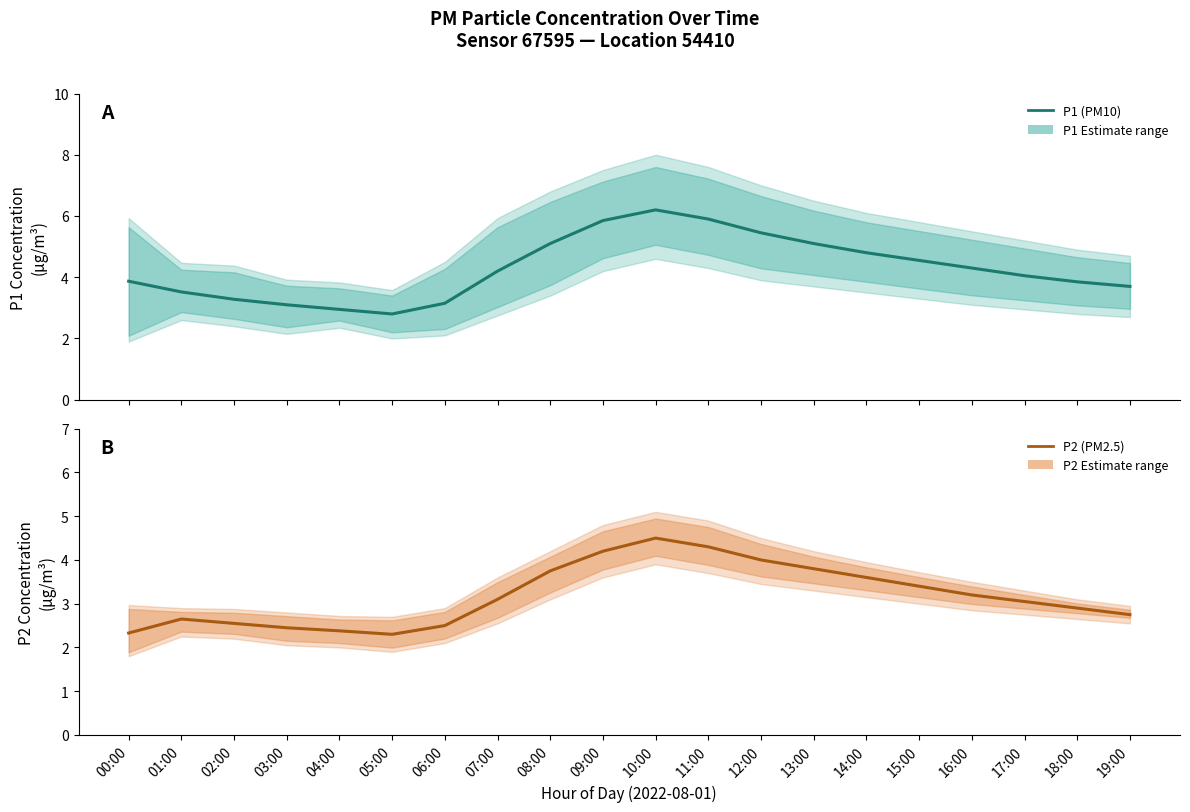

List the series in order of their peak value, lowest first.

P2 (PM2.5), P1 (PM10)